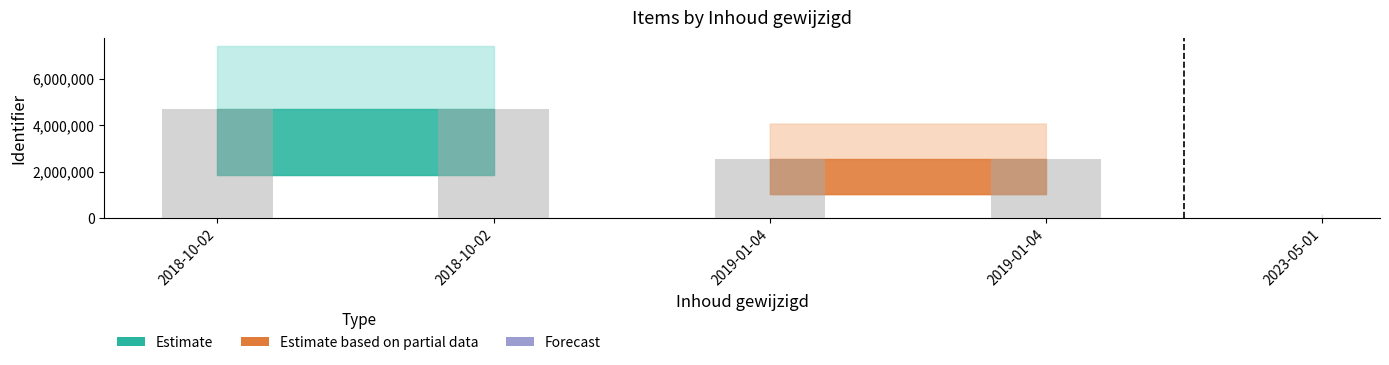

How many data points are less than 2530422?

2